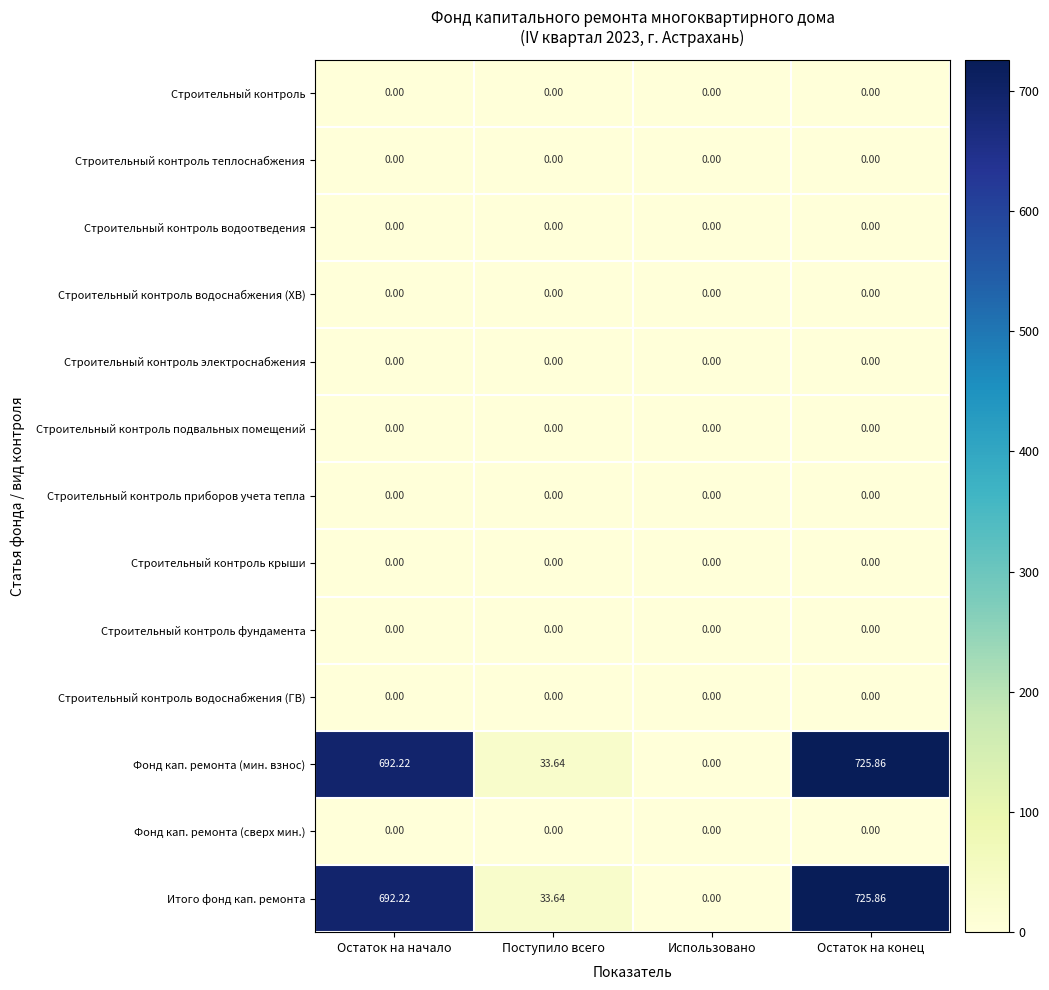

At which category is the sum across all series the highest?

Остаток на конец